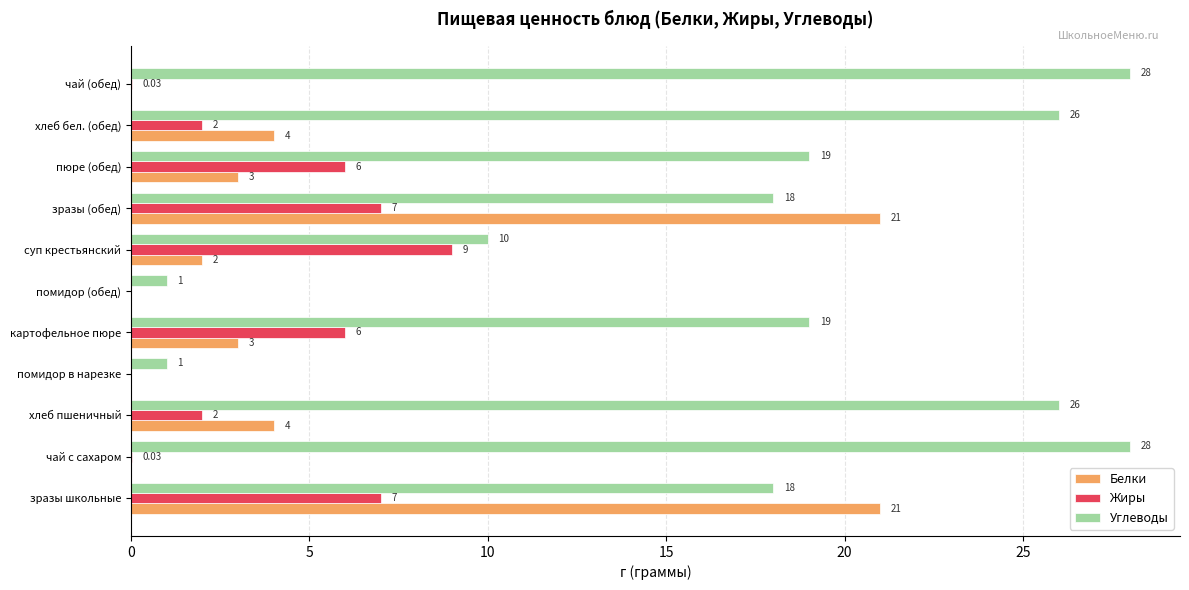

Between суп крестьянский and чай (обед), which series saw the biggest shift?

Углеводы